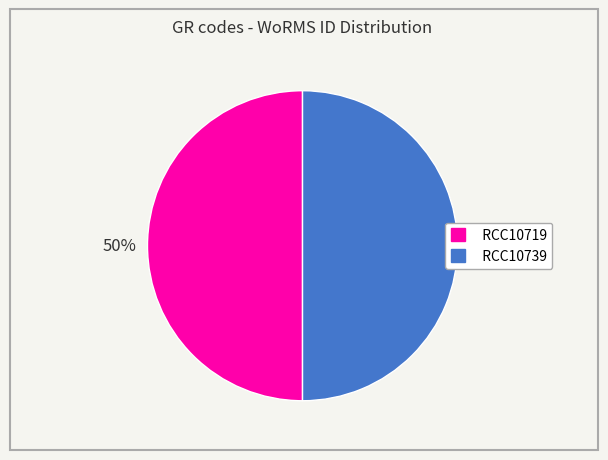

Do RCC10739 and RCC10719 together represent more than half of the pie?

Yes